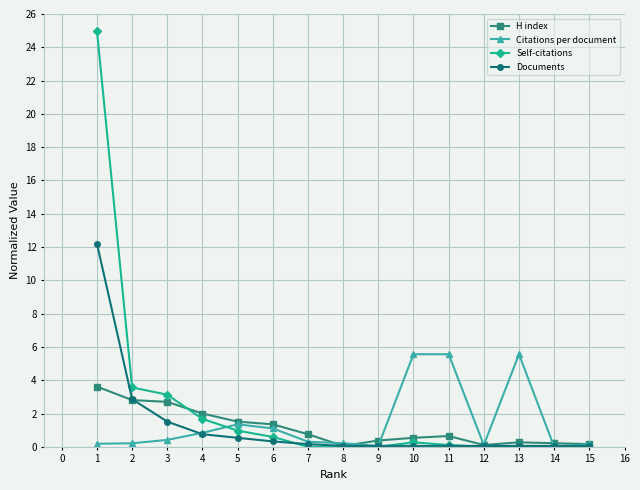

At how many categories does at least one series exceed 10?

1